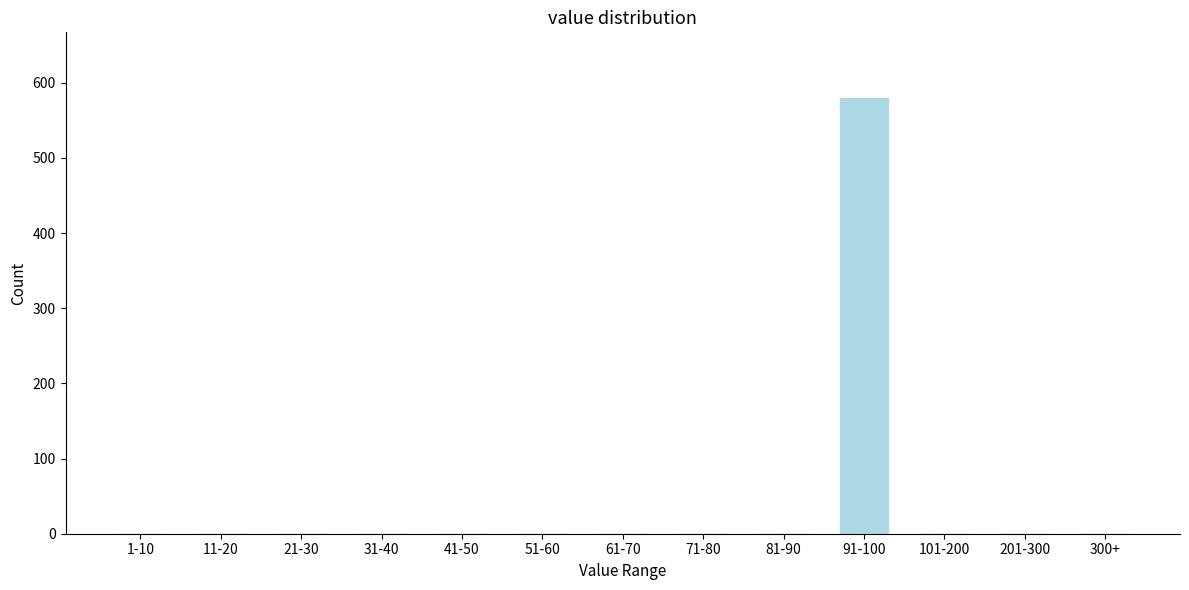

Reading right to left, list all the values displayed in this chart.

300+=0	201-300=0	101-200=0	91-100=580	81-90=0	71-80=0	61-70=0	51-60=0	41-50=0	31-40=0	21-30=0	11-20=0	1-10=0